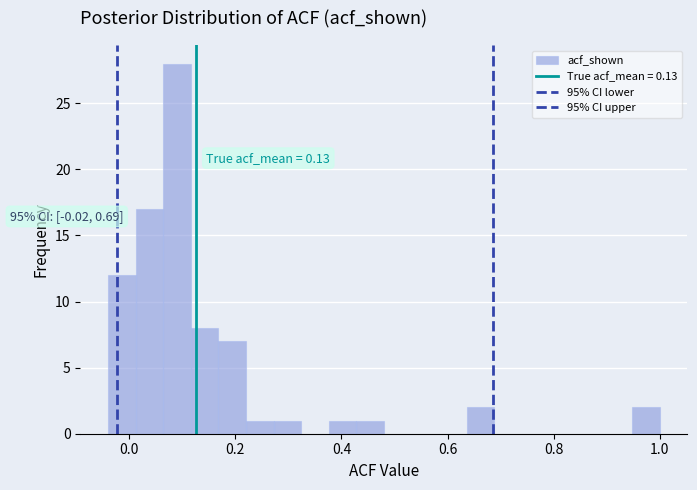

Around what value on the x-axis is the tallest bar? Give the approximate position of its centre, as read against the axis.

0.10